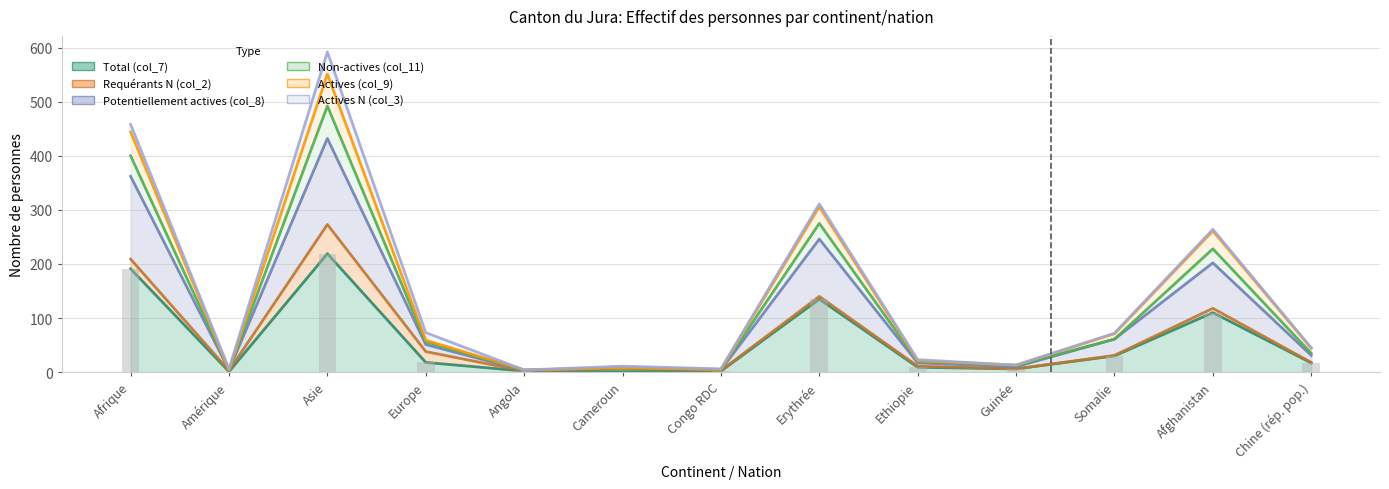

At which label is Non-actives (col_11) closest to 137?

Erythrée